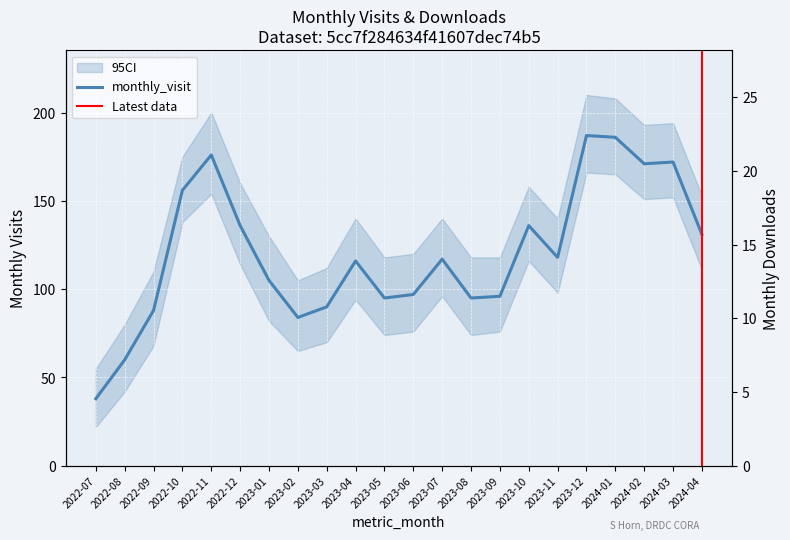

True or false: monthly_download_resource has a value of 12 at 2023-10.

True